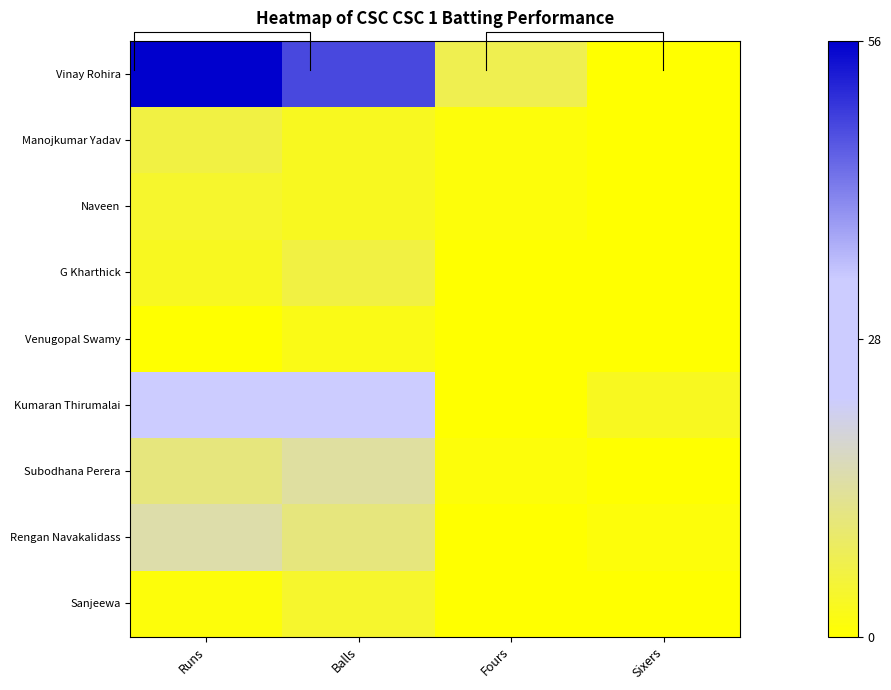

At Runs, list the series in order from largest to smallest.

Vinay Rohira, Kumaran Thirumalai, Rengan Navakalidass, Subodhana Perera, Manojkumar Yadav, Naveen, G Kharthick, Sanjeewa, Venugopal Swamy